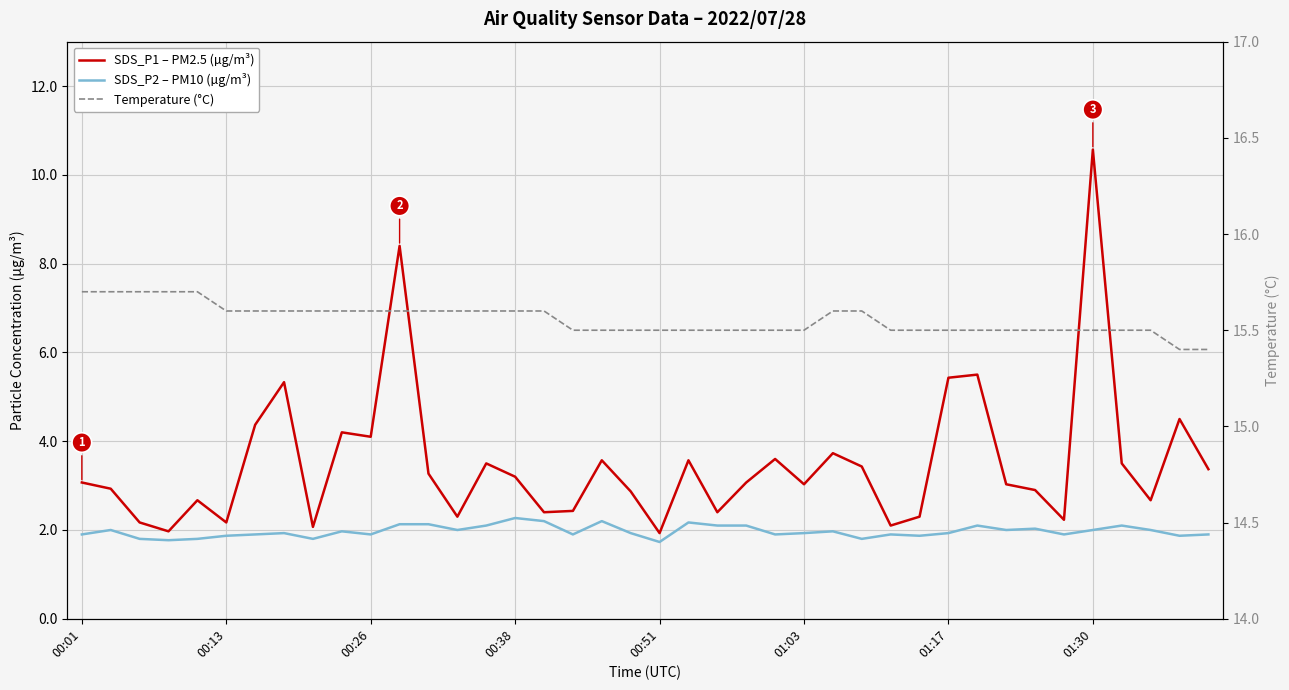

What is the sum of all SDS_P2 – PM10 (µg/m³) values?

78.8